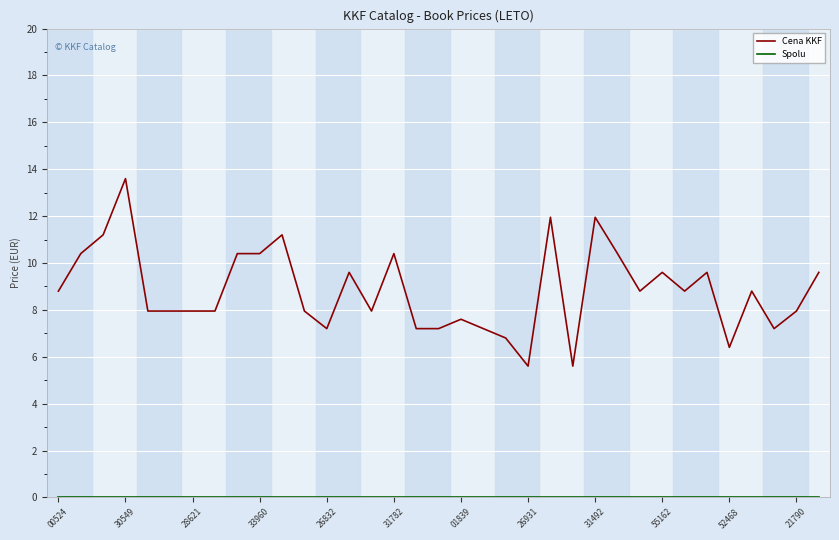

Which series has the largest total across all categories?

Cena KKF